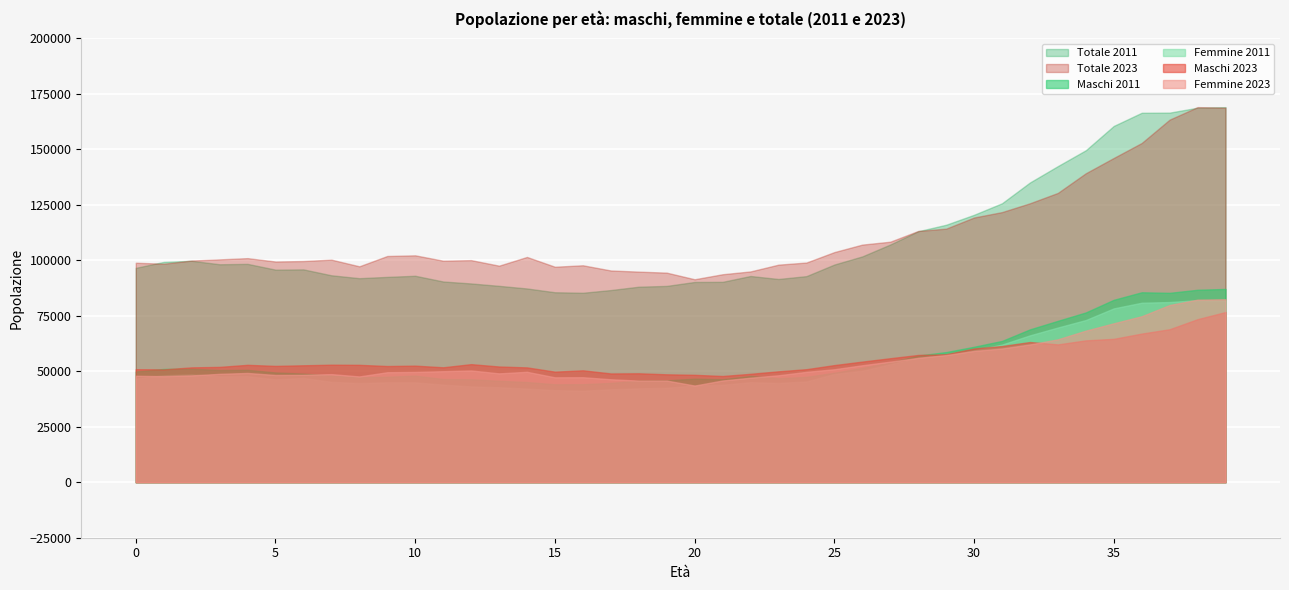

What is the value of the femmine_anno_2023 point at the 8th from the left?

48727